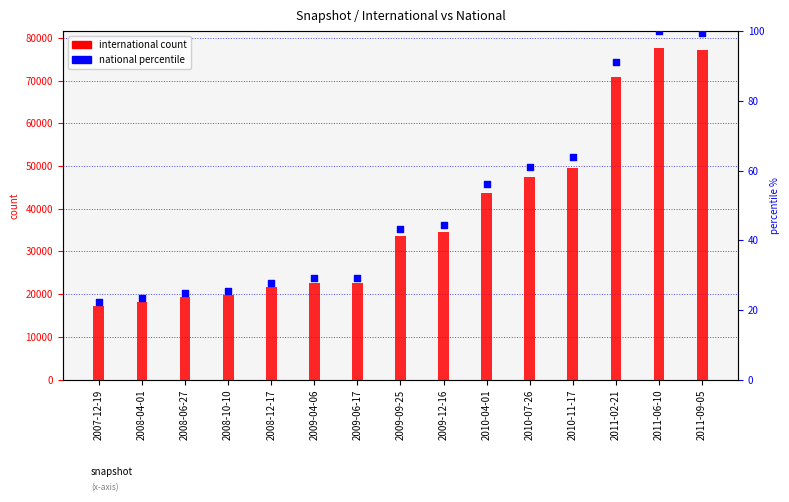

Which series contains the highest Y value?

international